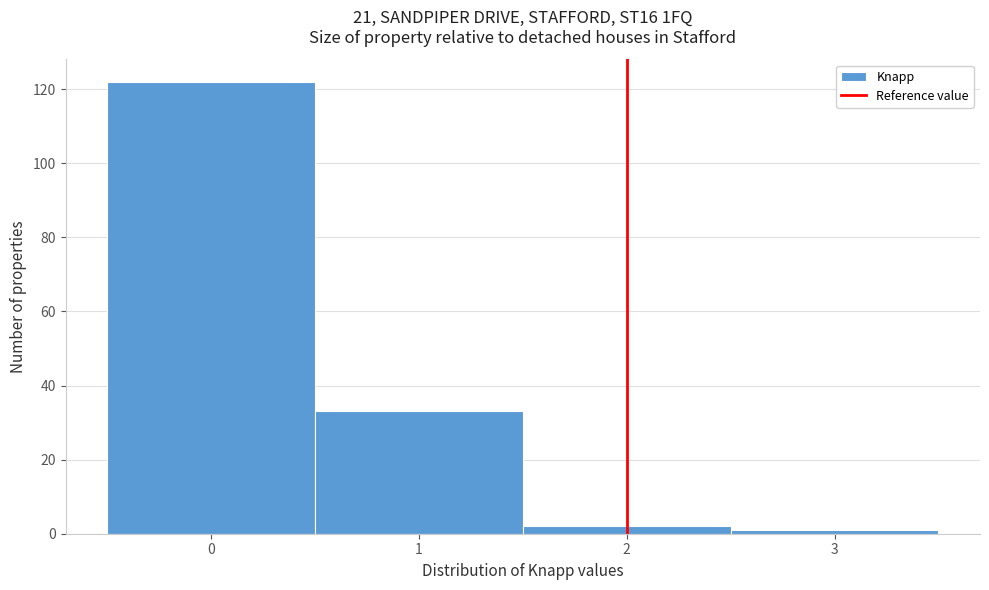

Over which range of the x-axis is the bar tallest?

-0.5 to 0.5